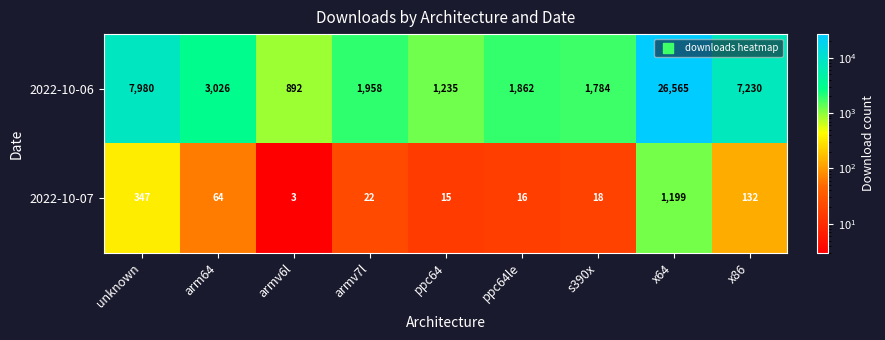

The 2022-10-06 series shows 3909 at x86. True or false?

False